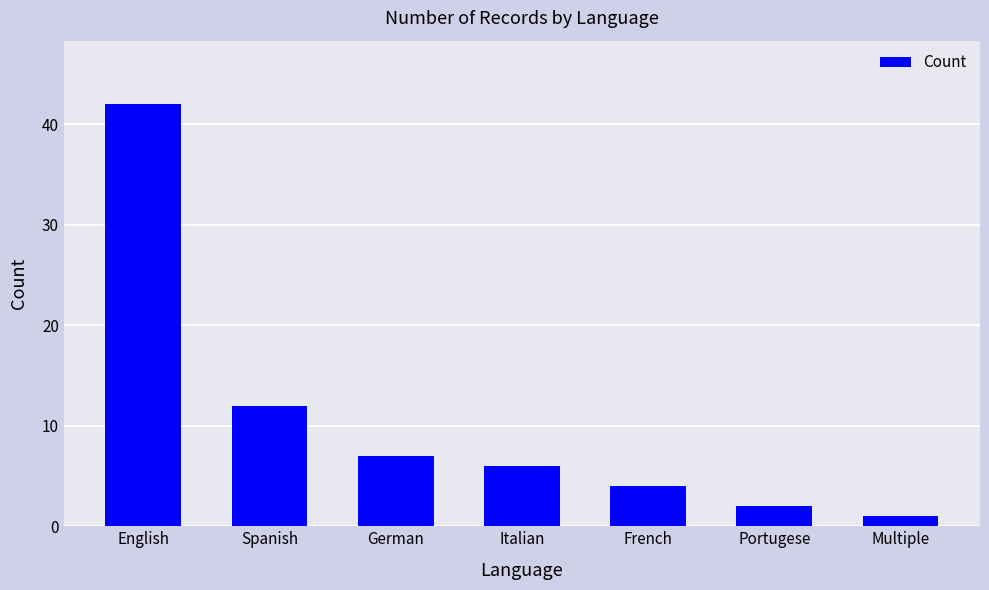

True or false: the data shows 7 at German.

True